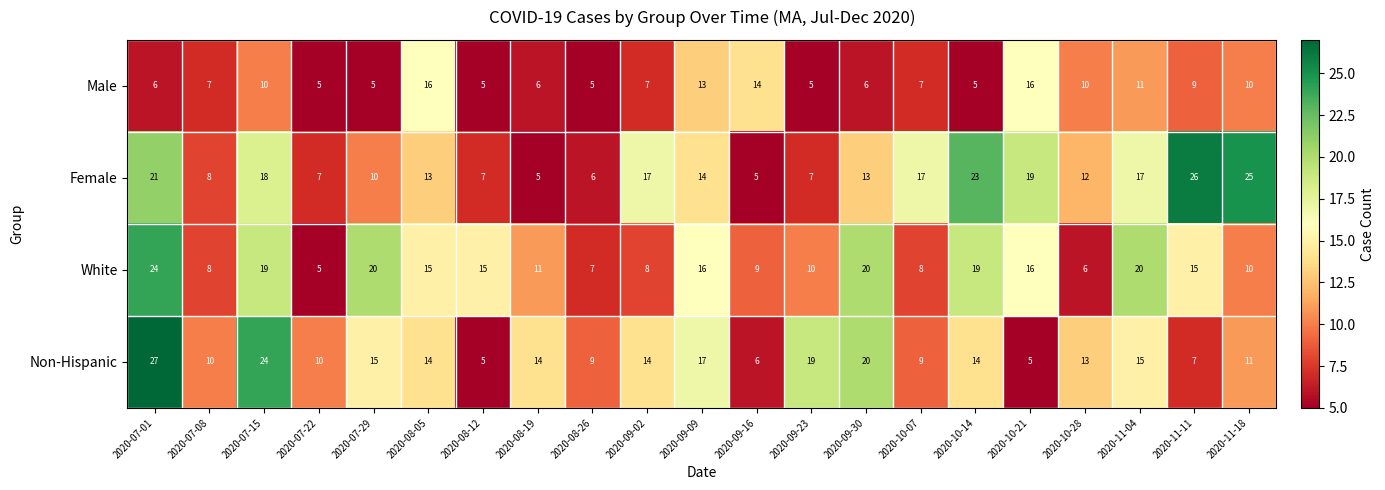

What is the difference between the highest and lowest values at 2020-09-23?

14